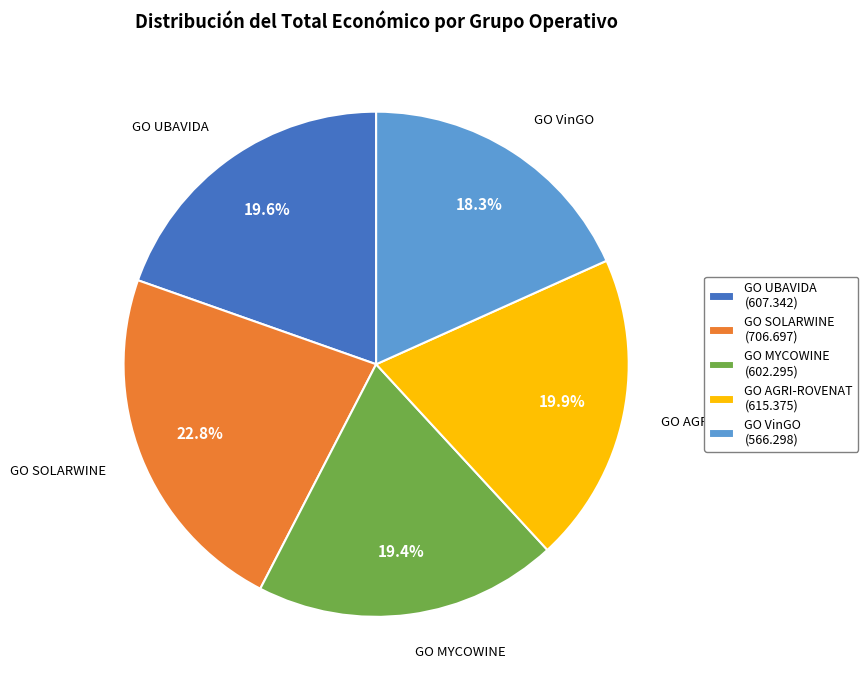

To the nearest percent, what portion does GO MYCOWINE represent?

19%